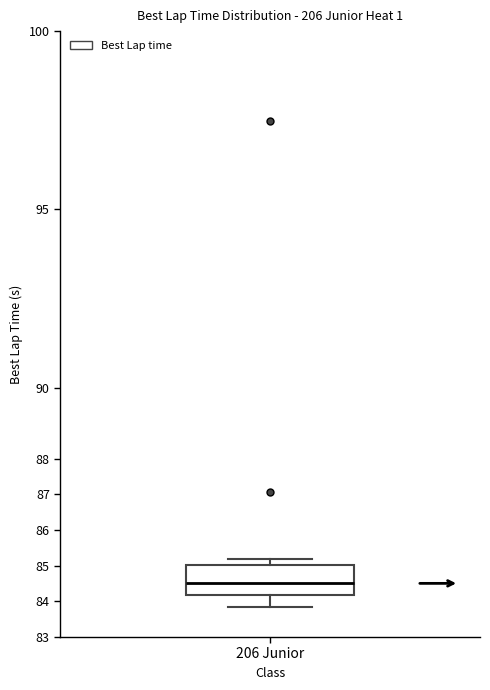

Transcribe this box plot: give where the median line is, the range the box spans, and where the two whiskers end, as read against the y-axis. The values are not printed on the chart, so give them approximately, as read against the axis.

median 84.5, box 84.2 to 85.0, whiskers 83.8 to 85.2